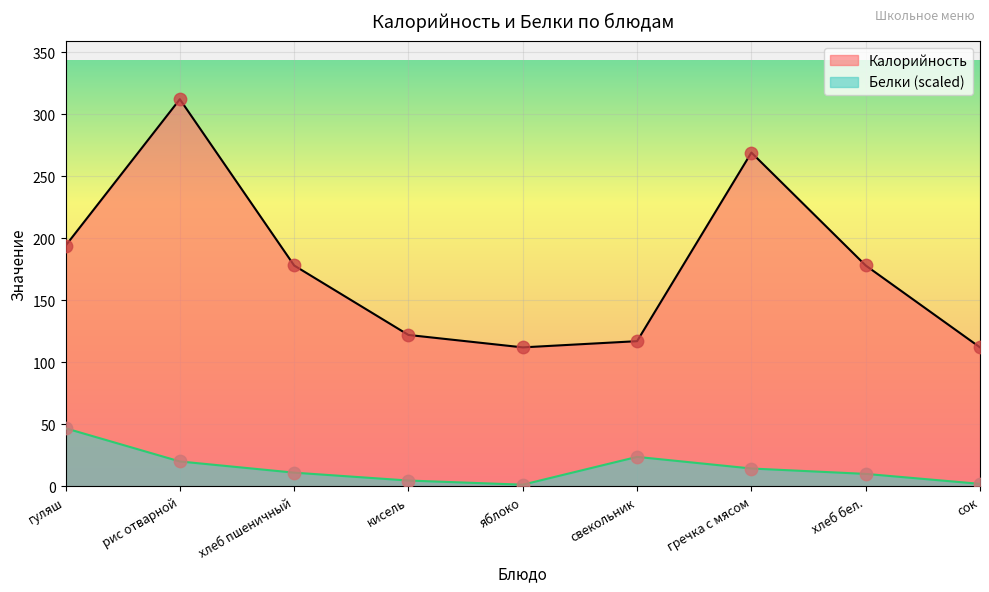

At how many categories does at least one series exceed 86?

9